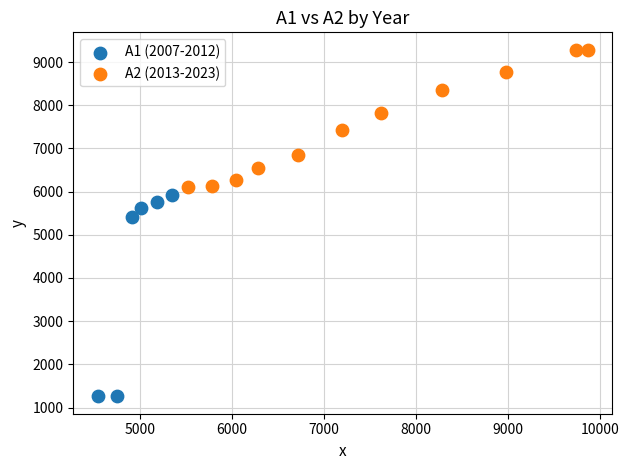

What are all the series names shown in the legend?

A1 (2007-2012), A2 (2013-2023)